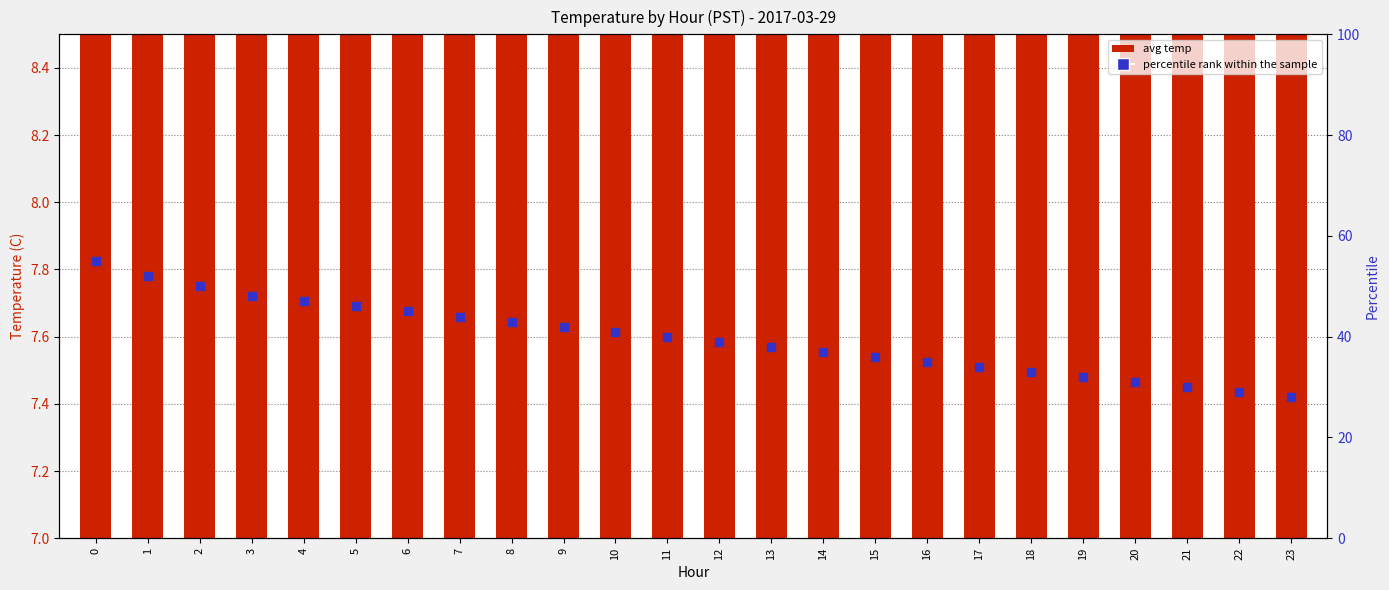

What is the total value across all series at 14?

44.5